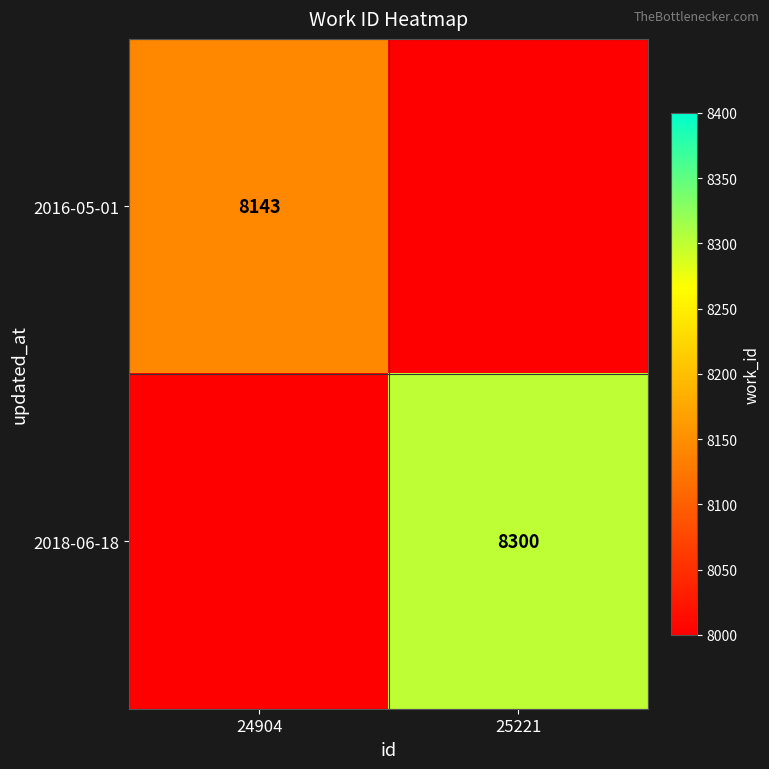

The value of 2018-06-18 at 25221 is 8300. True or false?

True